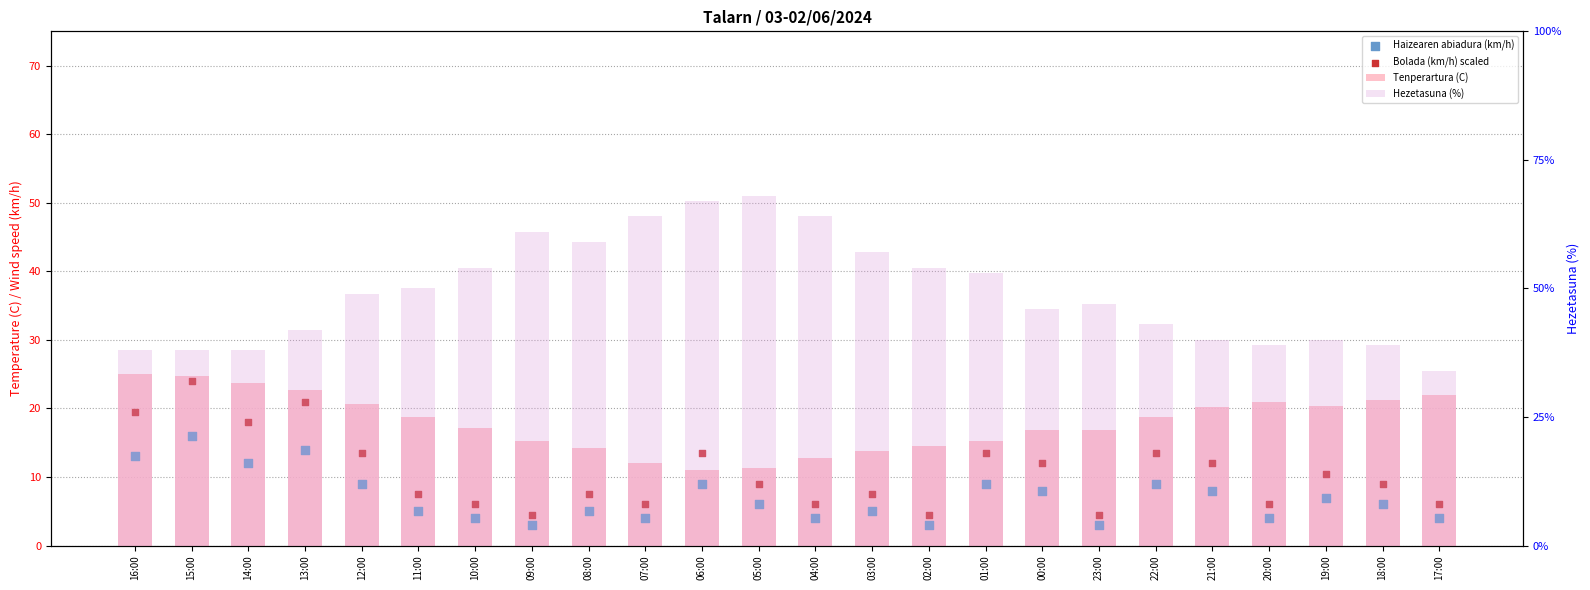

Is the value of Hezetasuna (%) at 04:00 greater than the value of Haizearen abiadura (km/h) at 18:00?

Yes